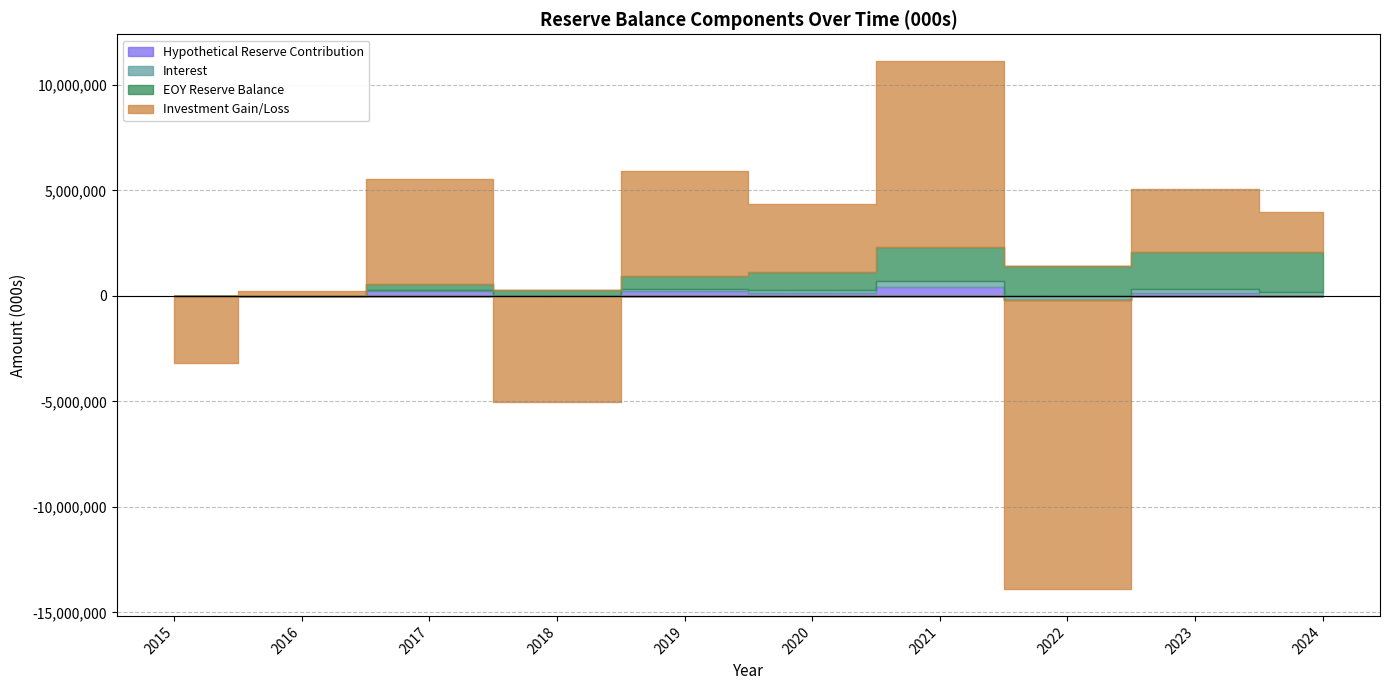

At which category is the sum across all series the highest?

2021